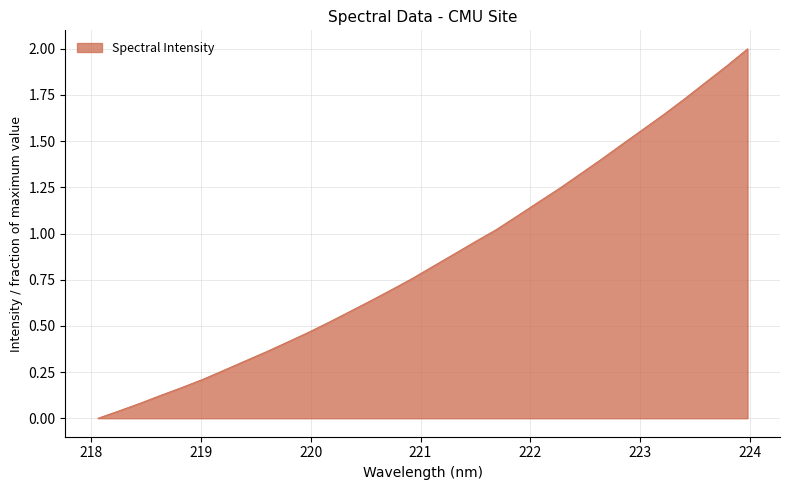

What is the difference between the maximum and minimum values?

2.0